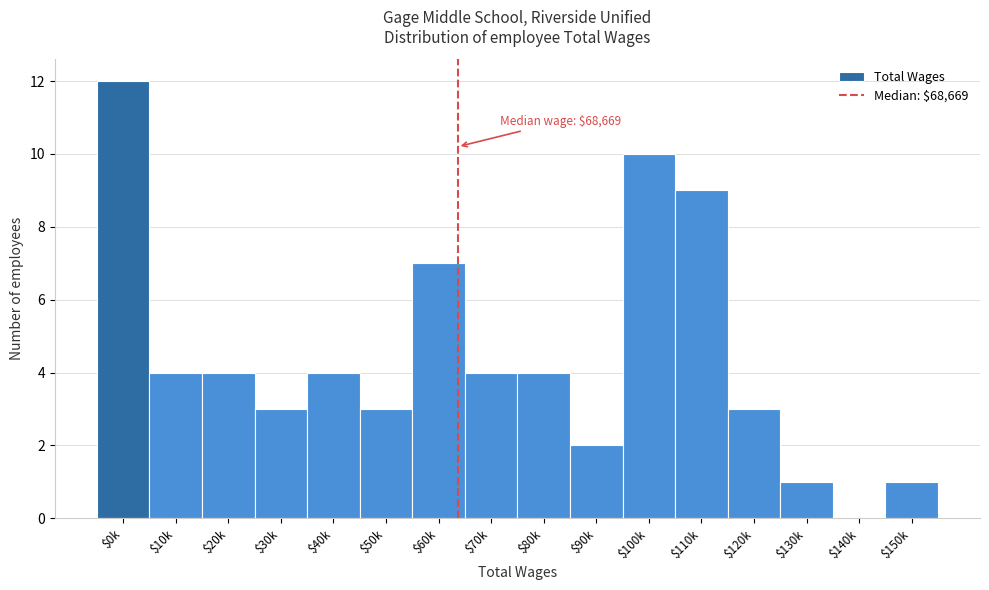

True or false: the data shows 10 at $100k.

True